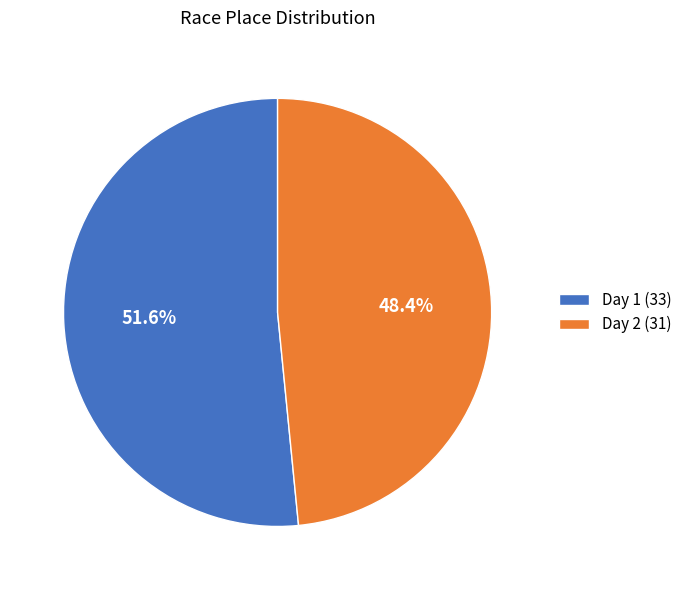

Count the number of slices in the pie.

2